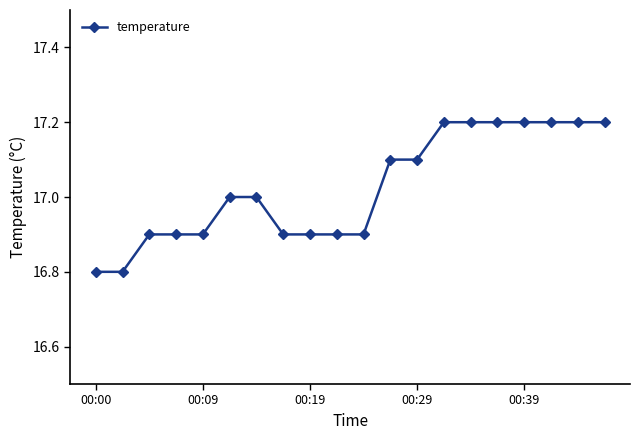

What is the value of the 7th point from the left?

17.0